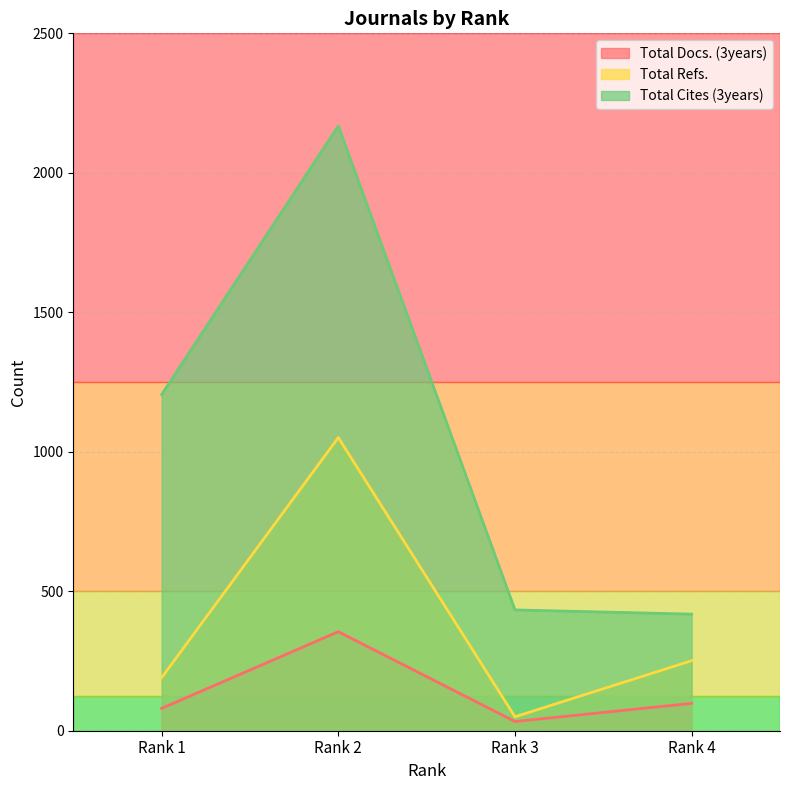

At which category does Total Docs. (3years) reach its first local peak?

Rank 2